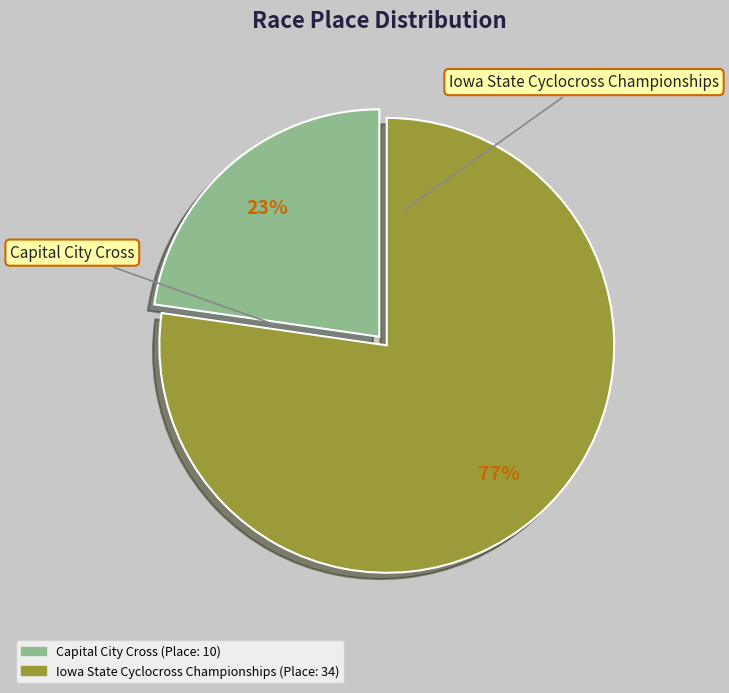

Which has a higher value, Iowa State Cyclocross Championships or Capital City Cross?

Iowa State Cyclocross Championships